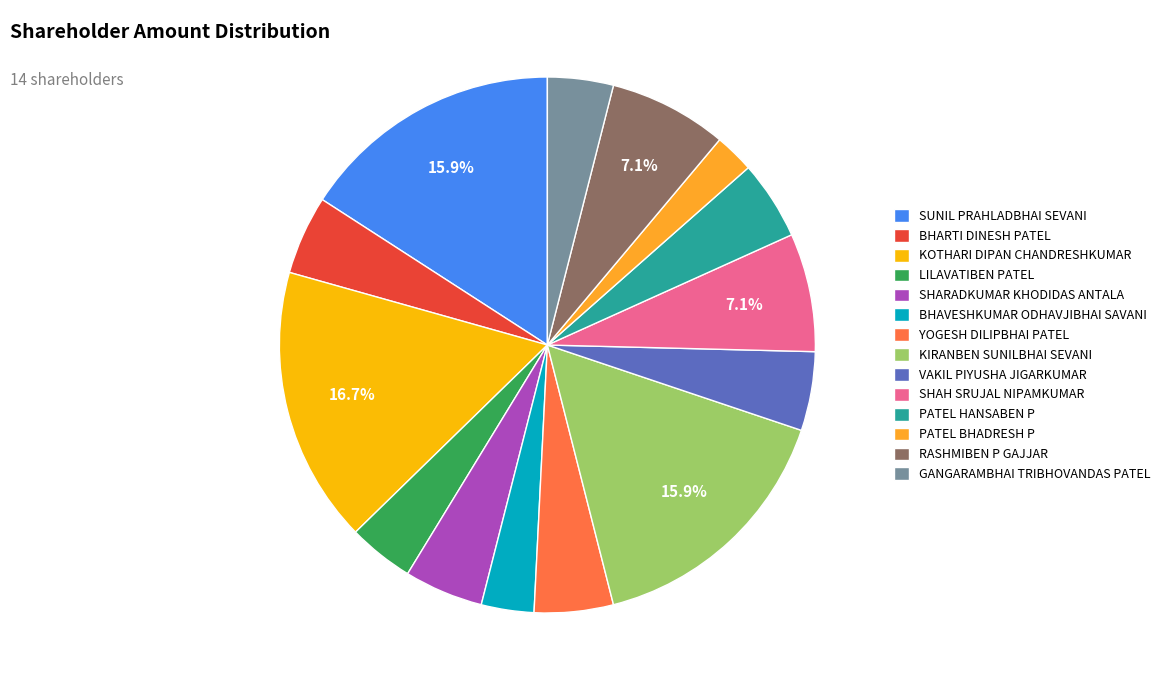

Is there any slice that represents more than half of the pie?

No